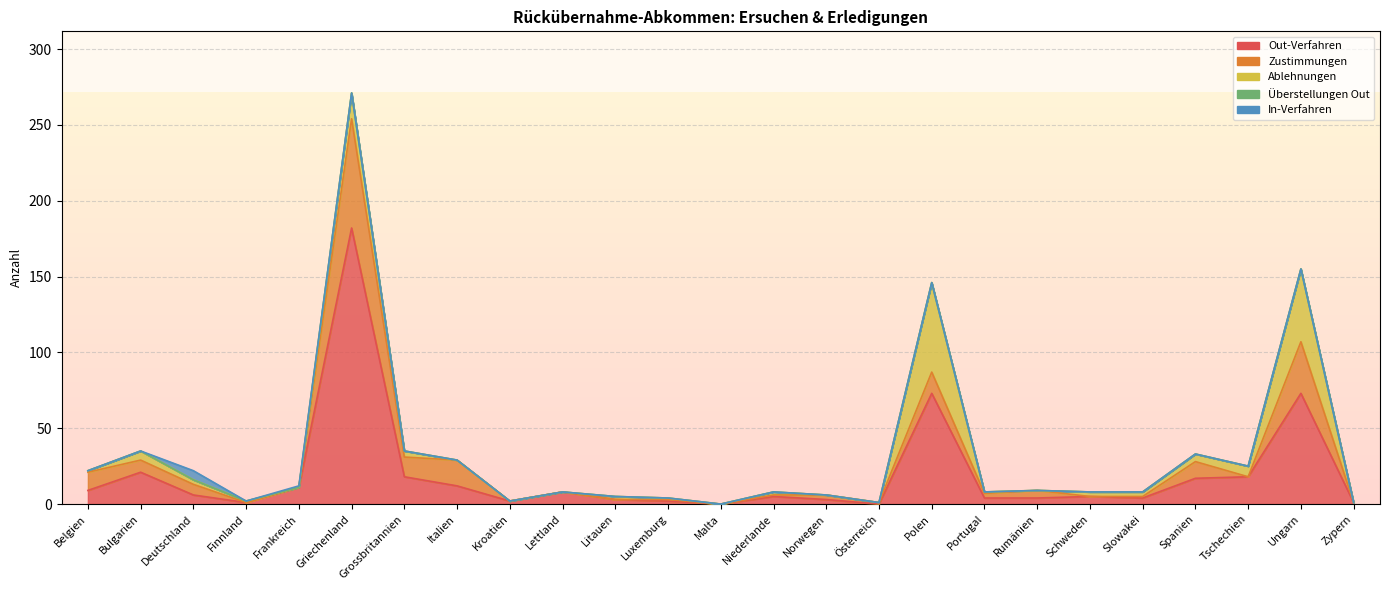

What are all the series names shown in the legend?

Out-Verfahren, Zustimmungen, Ablehnungen, Überstellungen Out, In-Verfahren